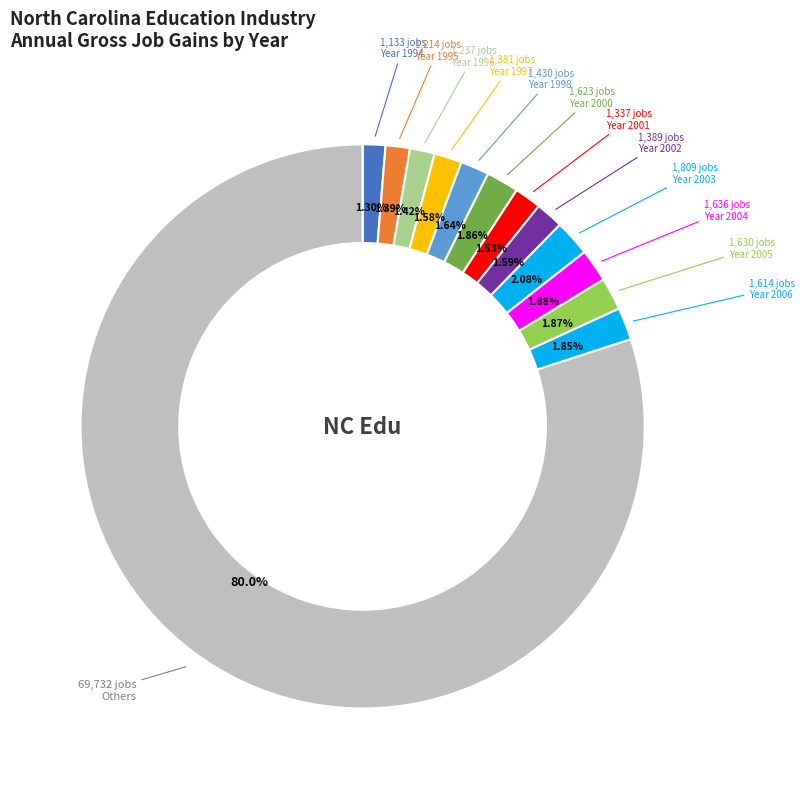

How many slices are in this pie chart?

13